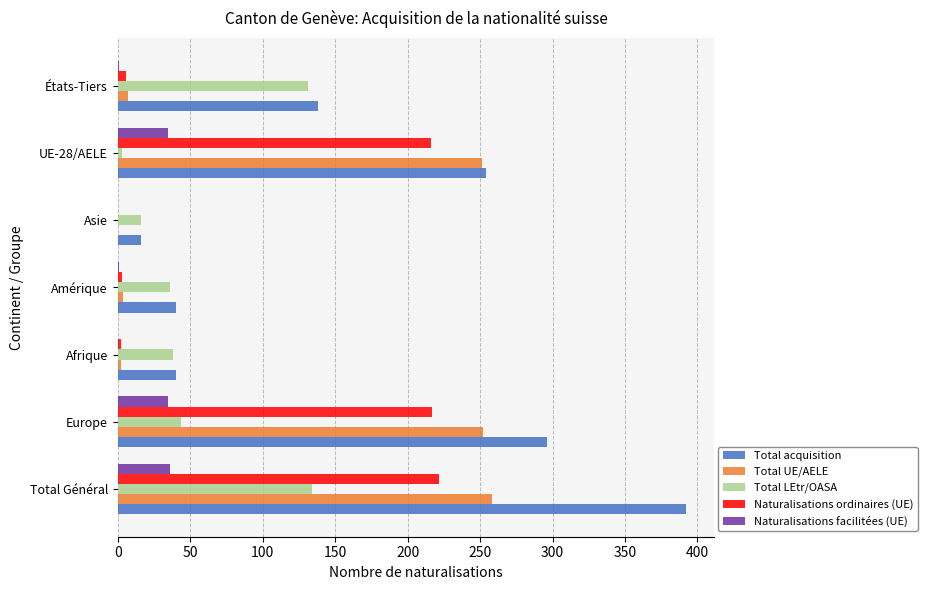

What are all the series names shown in the legend?

Total acquisition, Total UE/AELE, Total LEtr/OASA, Naturalisations ordinaires (UE), Naturalisations facilitées (UE)